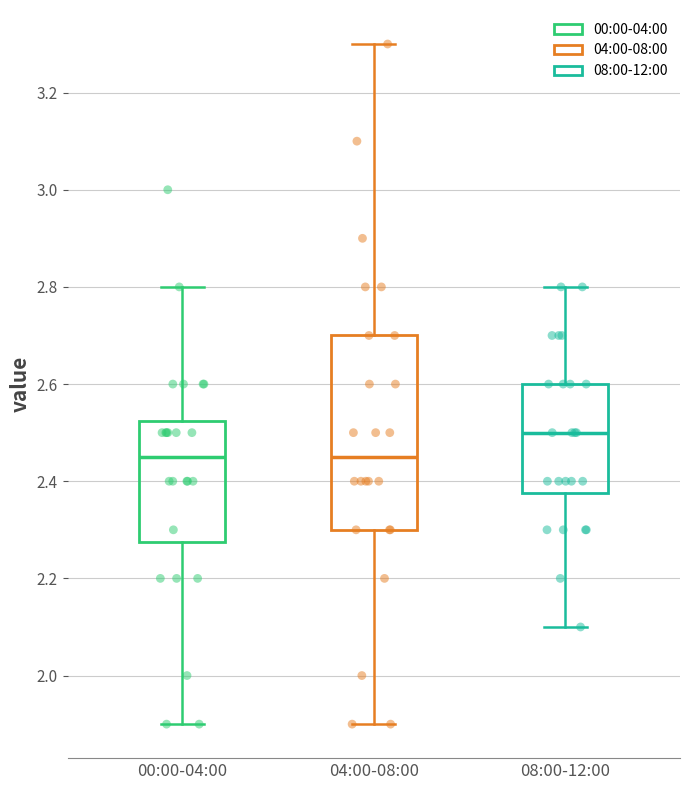

Comparing the boxes themselves (not the whiskers), which one is the tallest?

04:00-08:00